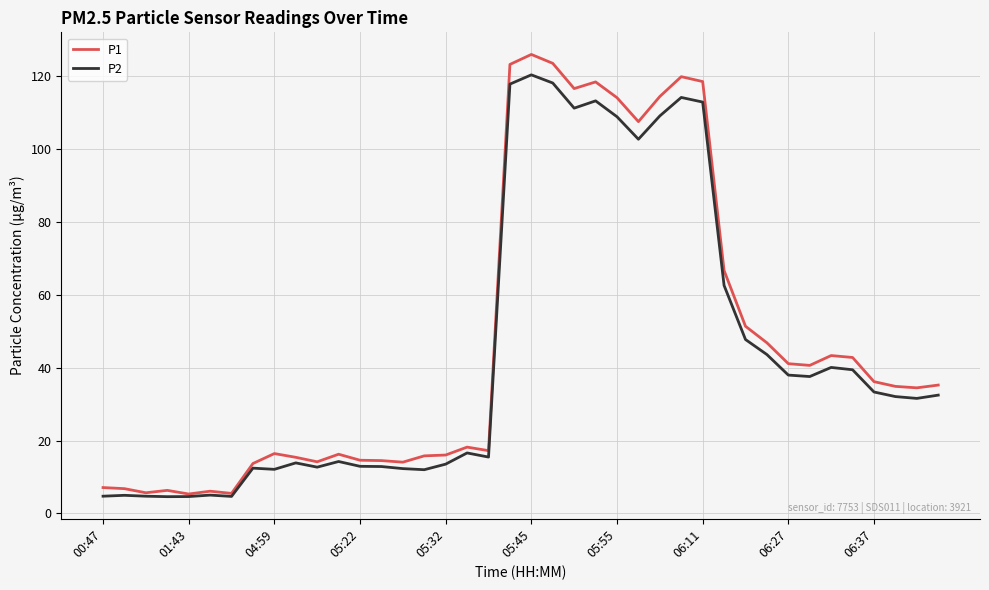

Which series has the largest range (max minus min)?

P1